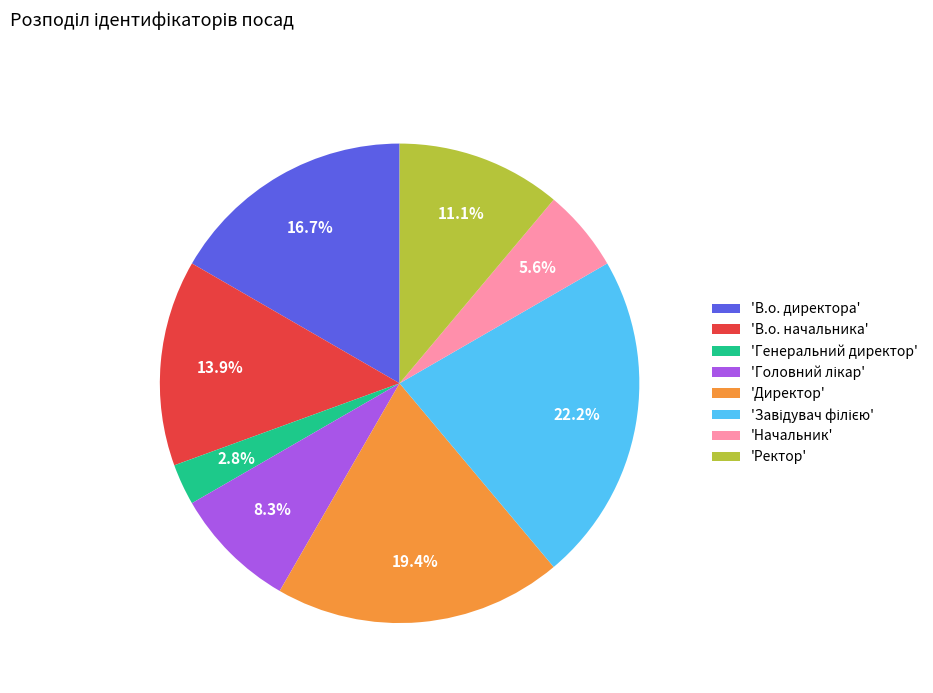

How many segments does this pie chart have?

8